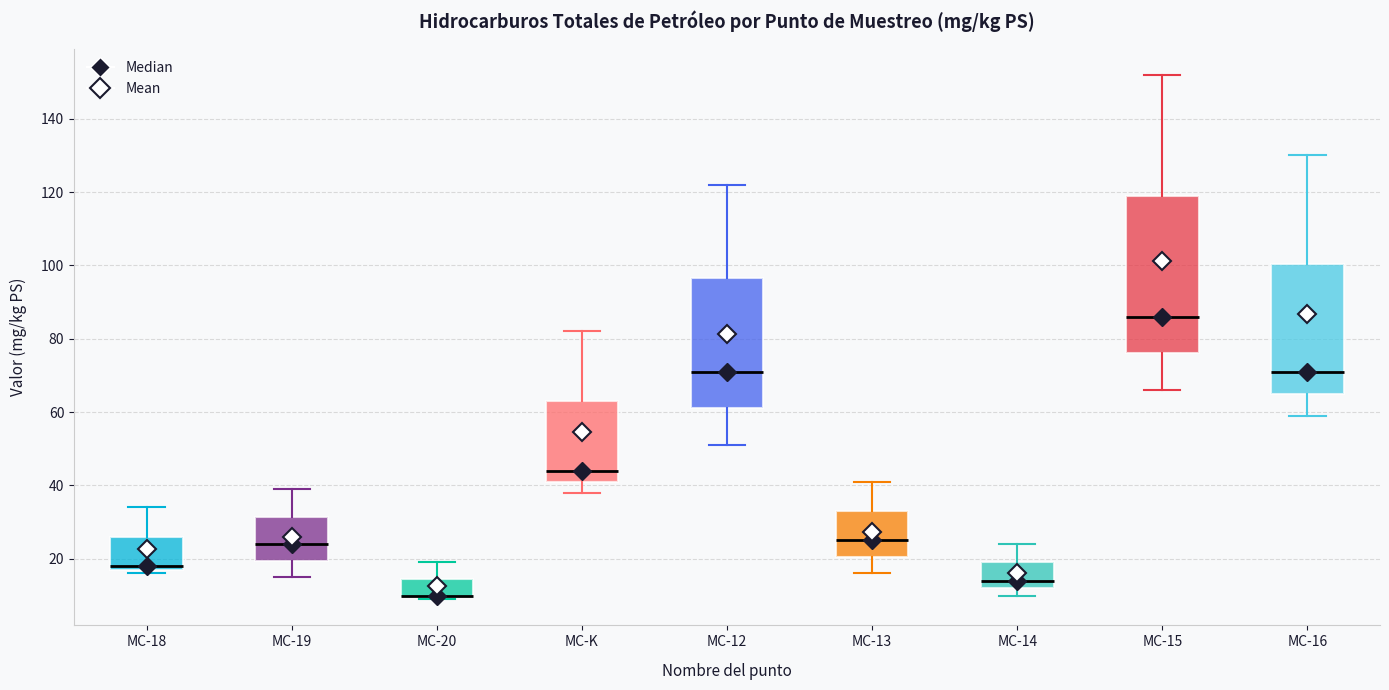

Where does the lower whisker of the box for MC-12 end on the y-axis? The values are not printed on the chart, so give them approximately, as read against the axis.

52